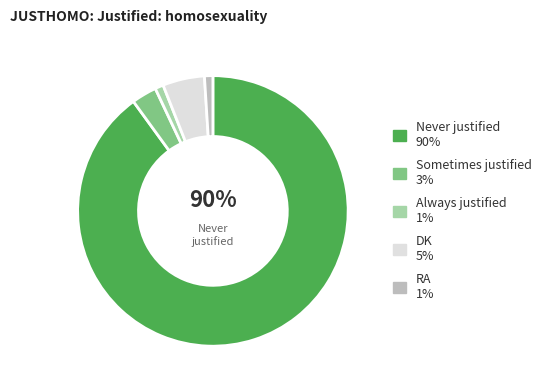

To the nearest percent, what percentage of the pie is Always justified?

1%